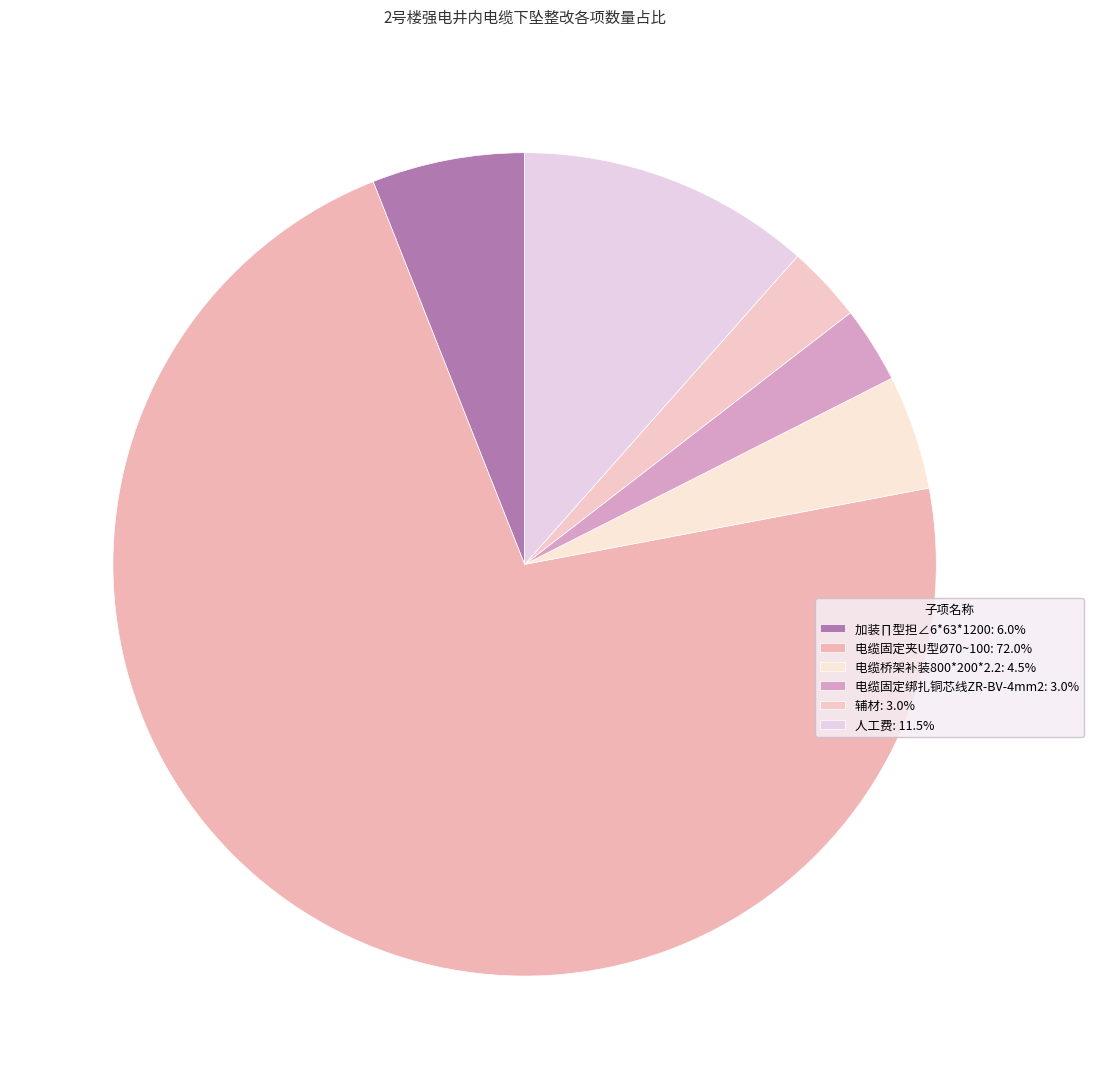

Is it true that 人工费 is 12% of the pie?

True